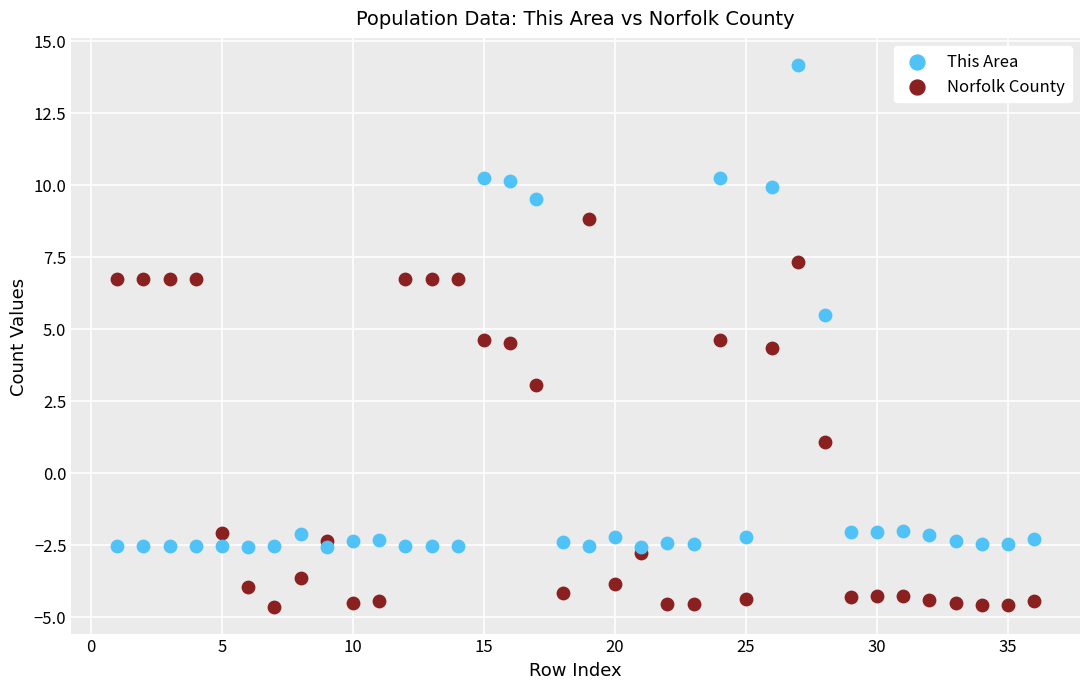

Which series has the largest Y range (max minus min)?

This Area